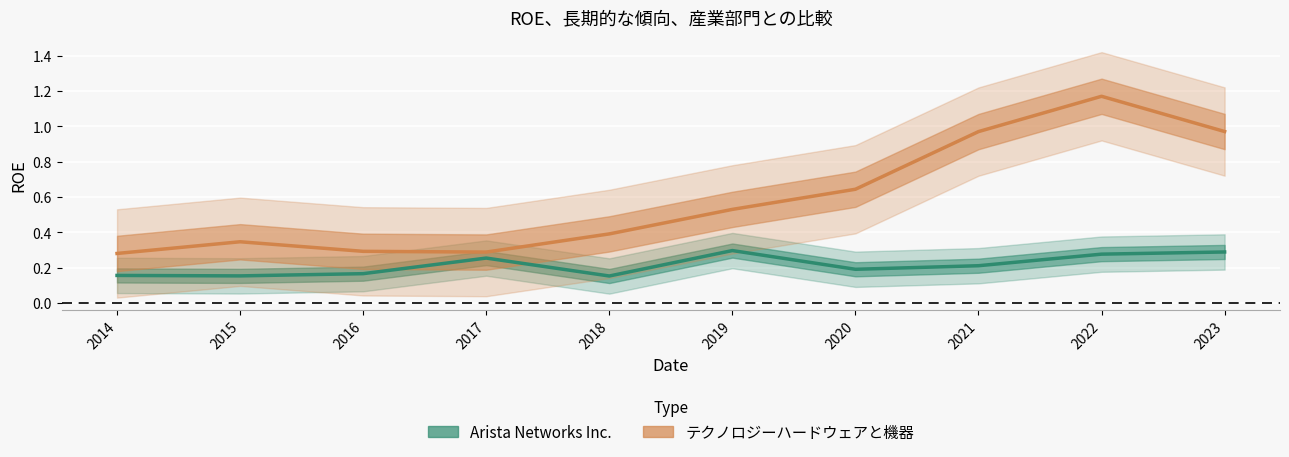

True or false: テクノロジーハードウェアと機器 and Arista Networks Inc. intersect in this chart.

False